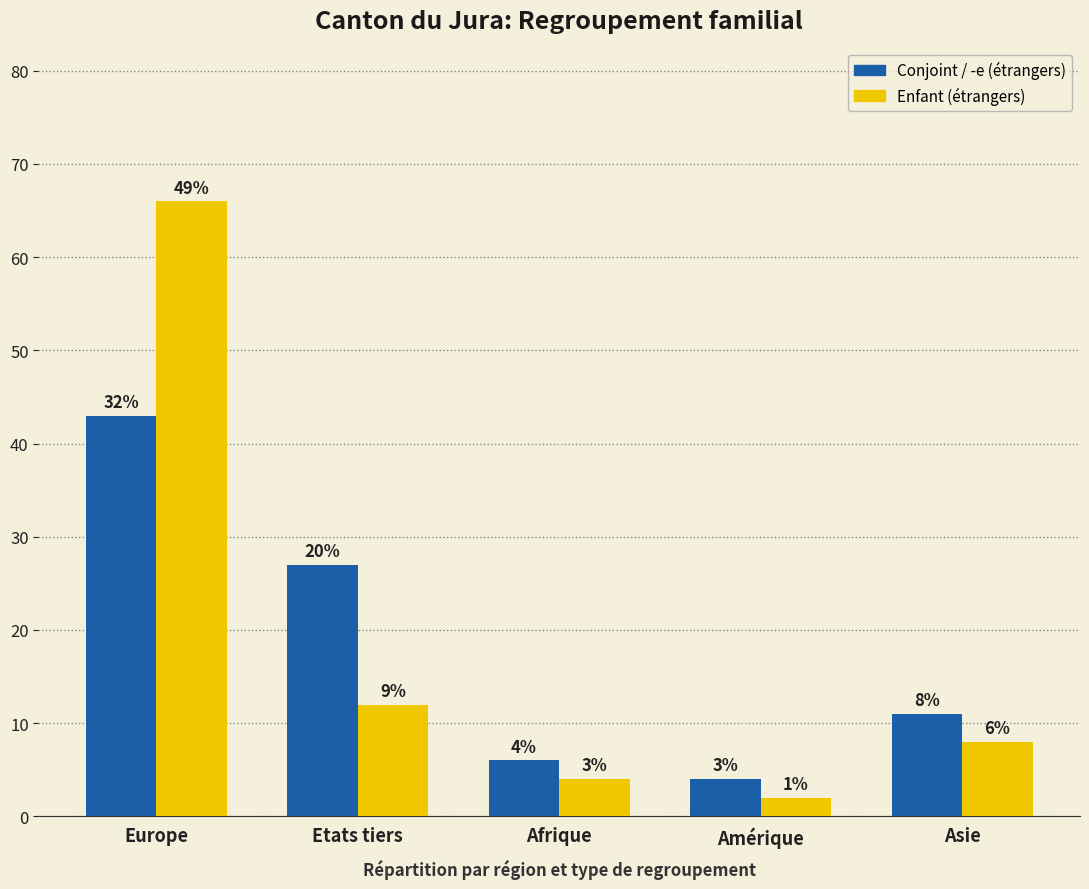

List the labels in order of Enfant (étrangers) value, smallest first.

Amérique, Afrique, Asie, Etats tiers, Europe